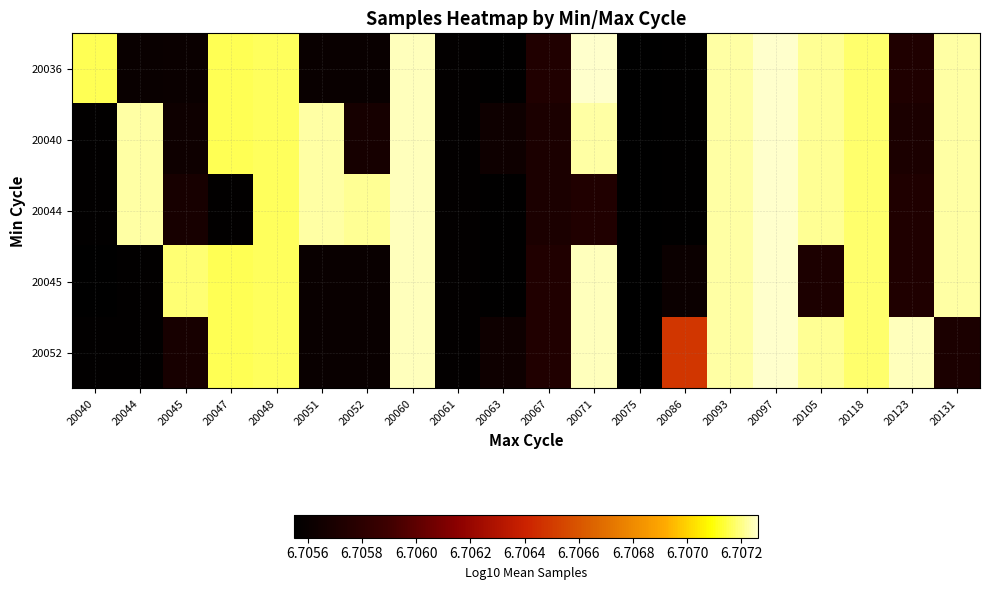

Reading left to right, list all the values displayed in this chart.

20036: 20040=6.7	20044=6.7	20045=6.7	20047=6.7	20048=6.7	20051=6.7	20052=6.7	20060=6.7	20061=6.7	20063=6.7	20067=6.7	20071=6.7	20075=6.7	20086=6.7	20093=6.7	20097=6.7	20105=6.7	20118=6.7	20123=6.7	20131=6.7
20040: 20040=6.7	20044=6.7	20045=6.7	20047=6.7	20048=6.7	20051=6.7	20052=6.7	20060=6.7	20061=6.7	20063=6.7	20067=6.7	20071=6.7	20075=6.7	20086=6.7	20093=6.7	20097=6.7	20105=6.7	20118=6.7	20123=6.7	20131=6.7
20044: 20040=6.7	20044=6.7	20045=6.7	20047=6.7	20048=6.7	20051=6.7	20052=6.7	20060=6.7	20061=6.7	20063=6.7	20067=6.7	20071=6.7	20075=6.7	20086=6.7	20093=6.7	20097=6.7	20105=6.7	20118=6.7	20123=6.7	20131=6.7
20045: 20040=6.7	20044=6.7	20045=6.7	20047=6.7	20048=6.7	20051=6.7	20052=6.7	20060=6.7	20061=6.7	20063=6.7	20067=6.7	20071=6.7	20075=6.7	20086=6.7	20093=6.7	20097=6.7	20105=6.7	20118=6.7	20123=6.7	20131=6.7
20052: 20040=6.7	20044=6.7	20045=6.7	20047=6.7	20048=6.7	20051=6.7	20052=6.7	20060=6.7	20061=6.7	20063=6.7	20067=6.7	20071=6.7	20075=6.7	20086=6.7	20093=6.7	20097=6.7	20105=6.7	20118=6.7	20123=6.7	20131=6.7